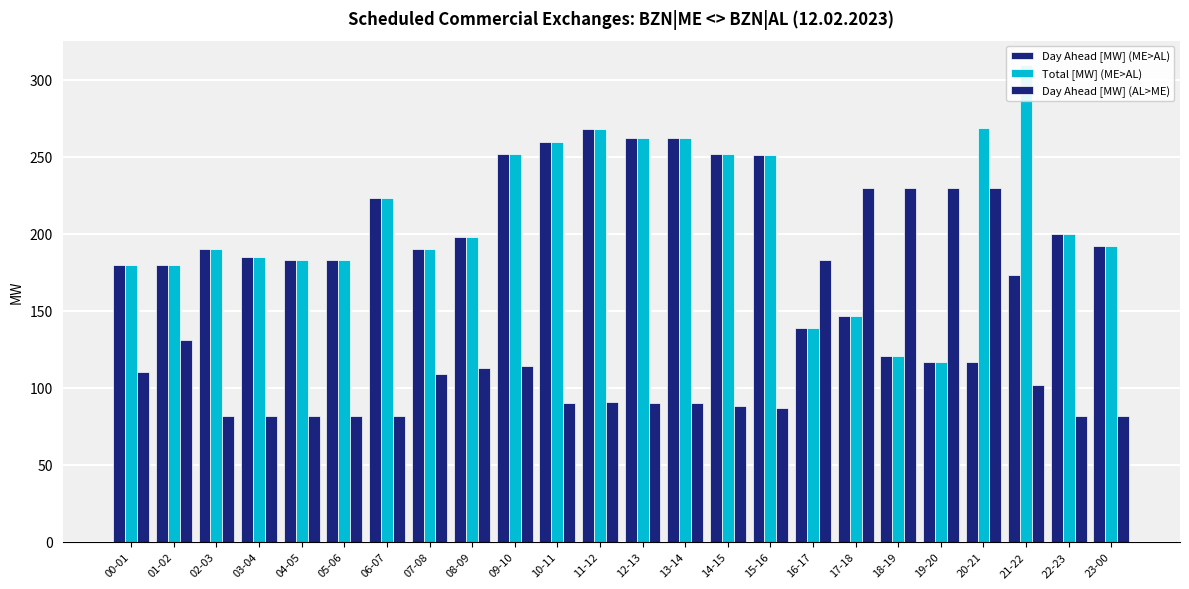

What value does the Day Ahead [MW] (ME>AL) series have at 10-11?

260